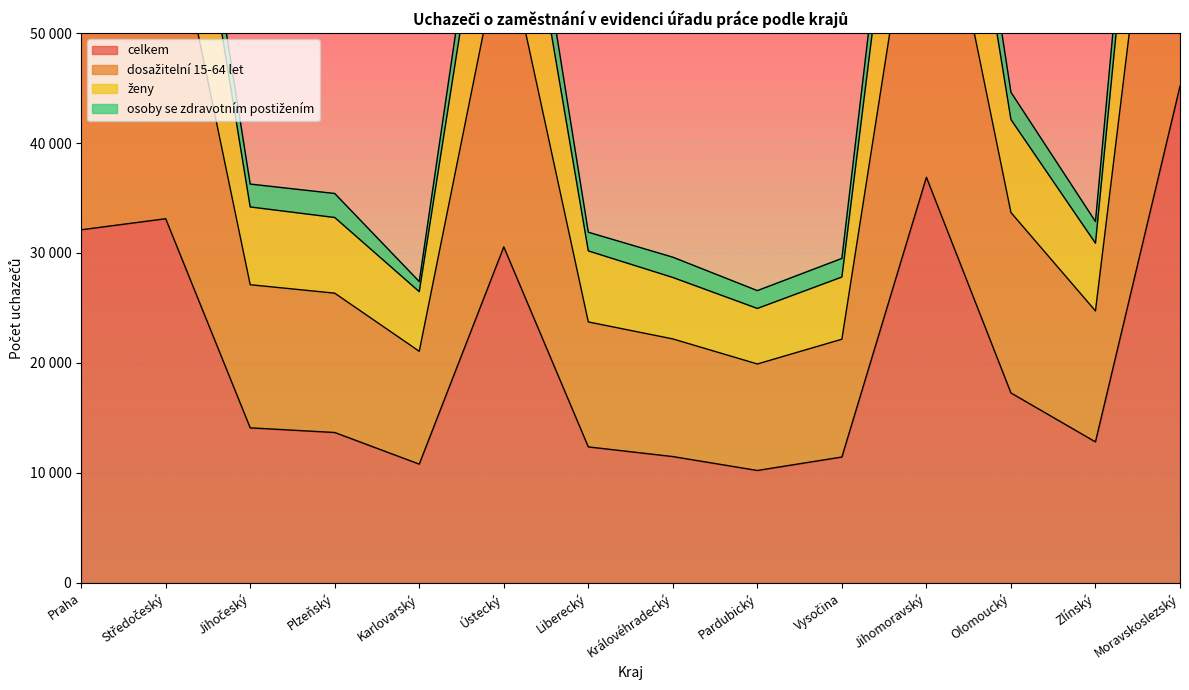

True or false: celkem has more than 0 interior local peaks.

True